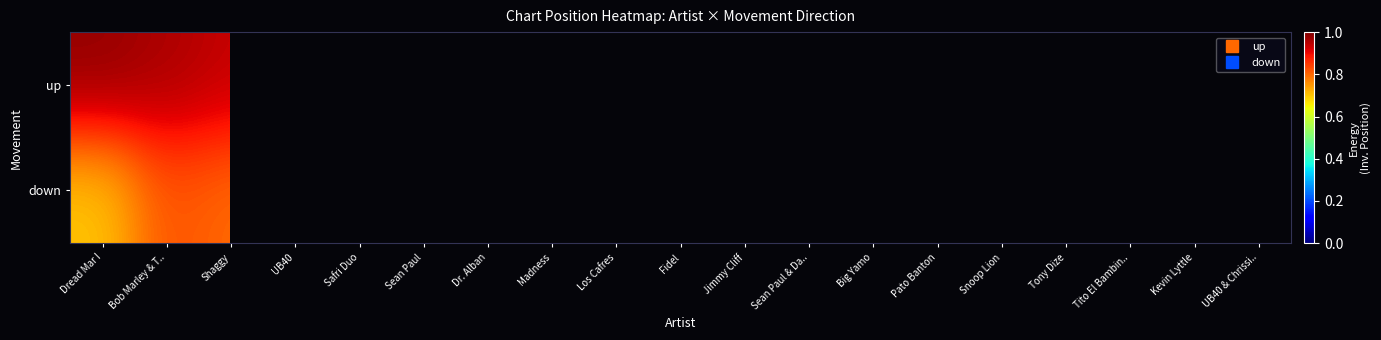

Which series has the largest total across all categories?

up